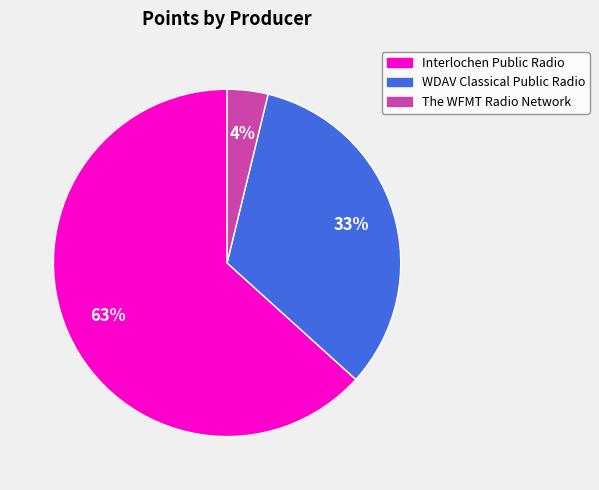

Which slice is the smallest?

The WFMT Radio Network